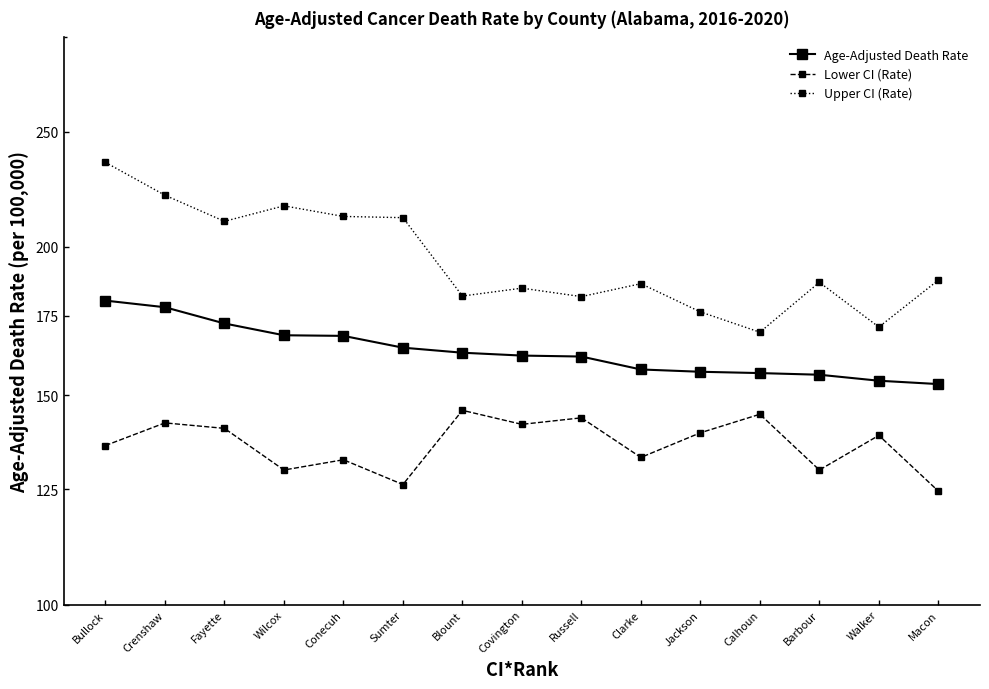

At which label does Lower CI (Rate) first exceed 138?

Crenshaw